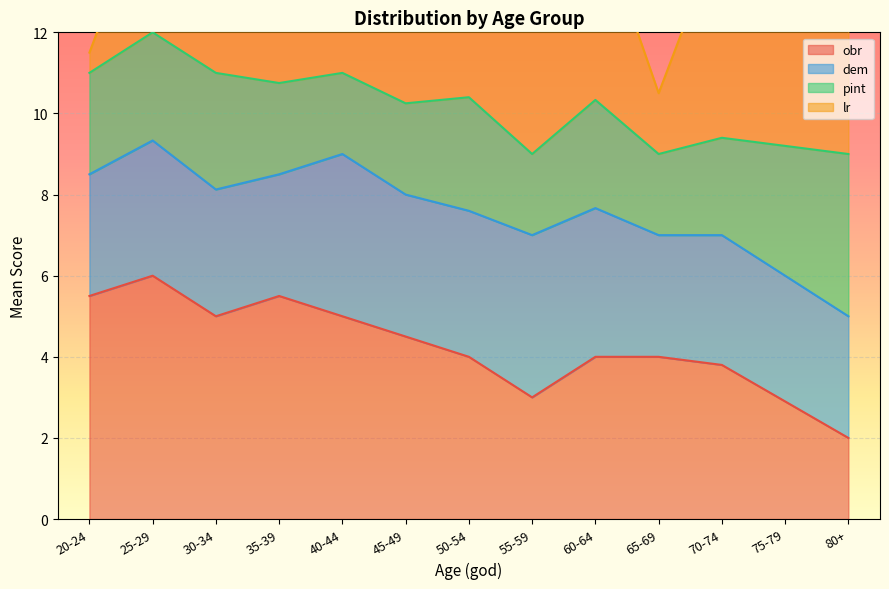

Does the chart display data point markers on the line(s)?

No